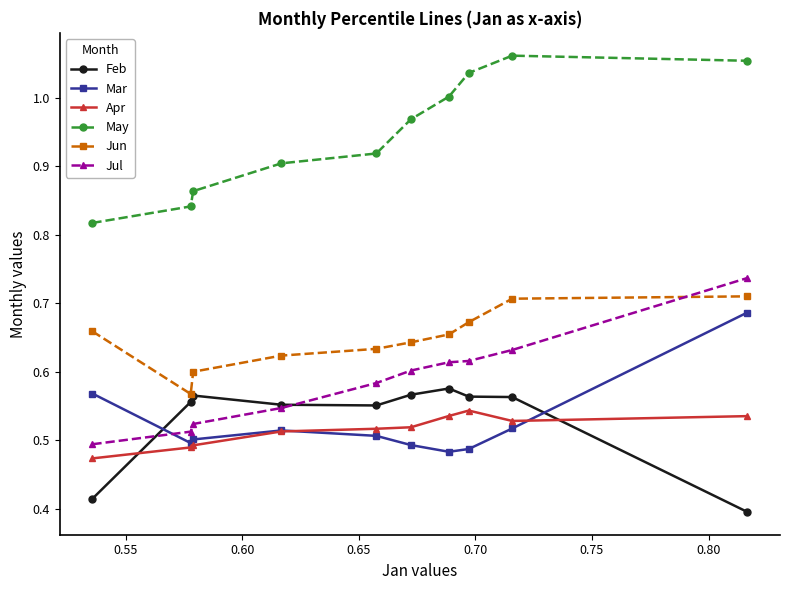

What is the difference between the second highest and minimum values in the May series?

0.2